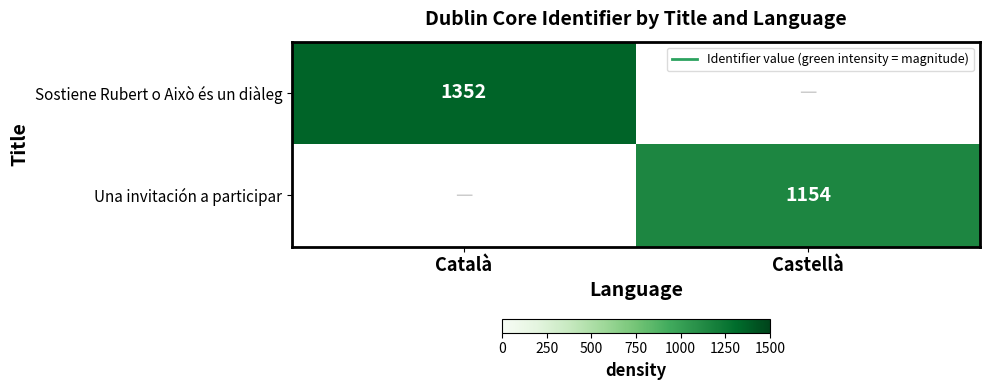

Between Castellà and Català, which is larger?

Català